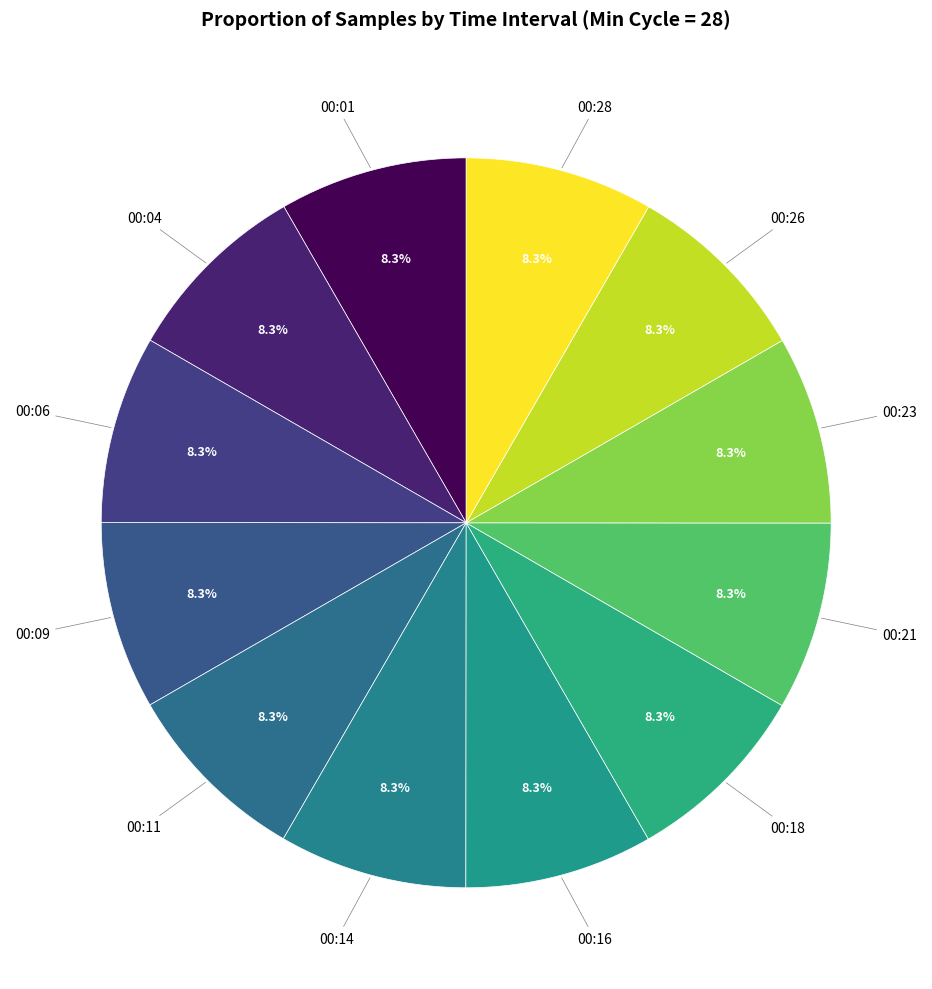

Rank the categories by value from lowest to highest.

28, 28, 28, 28, 28, 28, 28, 28, 28, 28, 28, 28